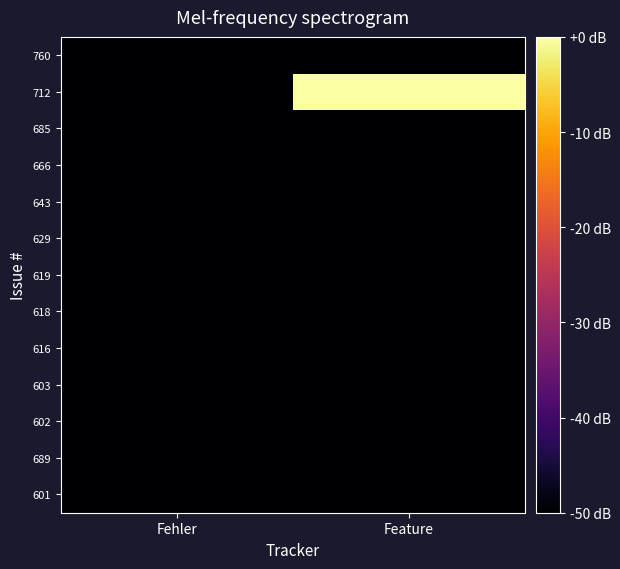

Reading left to right, list all the values displayed in this chart.

601: Fehler=-50	Feature=-50
689: Fehler=-50	Feature=-50
602: Fehler=-50	Feature=-50
603: Fehler=-50	Feature=-50
616: Fehler=-50	Feature=-50
618: Fehler=-50	Feature=-50
619: Fehler=-50	Feature=-50
629: Fehler=-50	Feature=-50
643: Fehler=-50	Feature=-50
666: Fehler=-50	Feature=-50
685: Fehler=-50	Feature=-50
712: Fehler=-50	Feature=0
760: Fehler=-50	Feature=-50